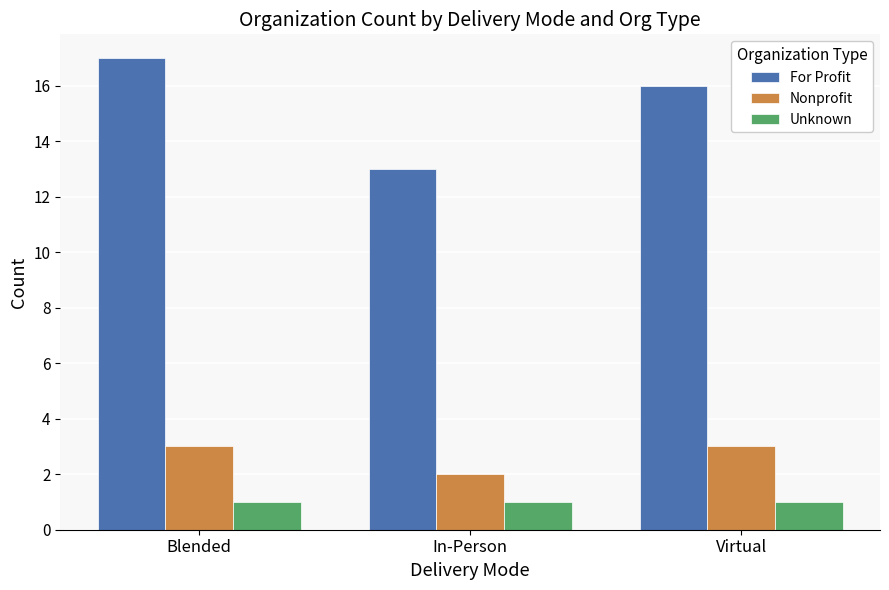

What is the highest value of the For Profit series?

17